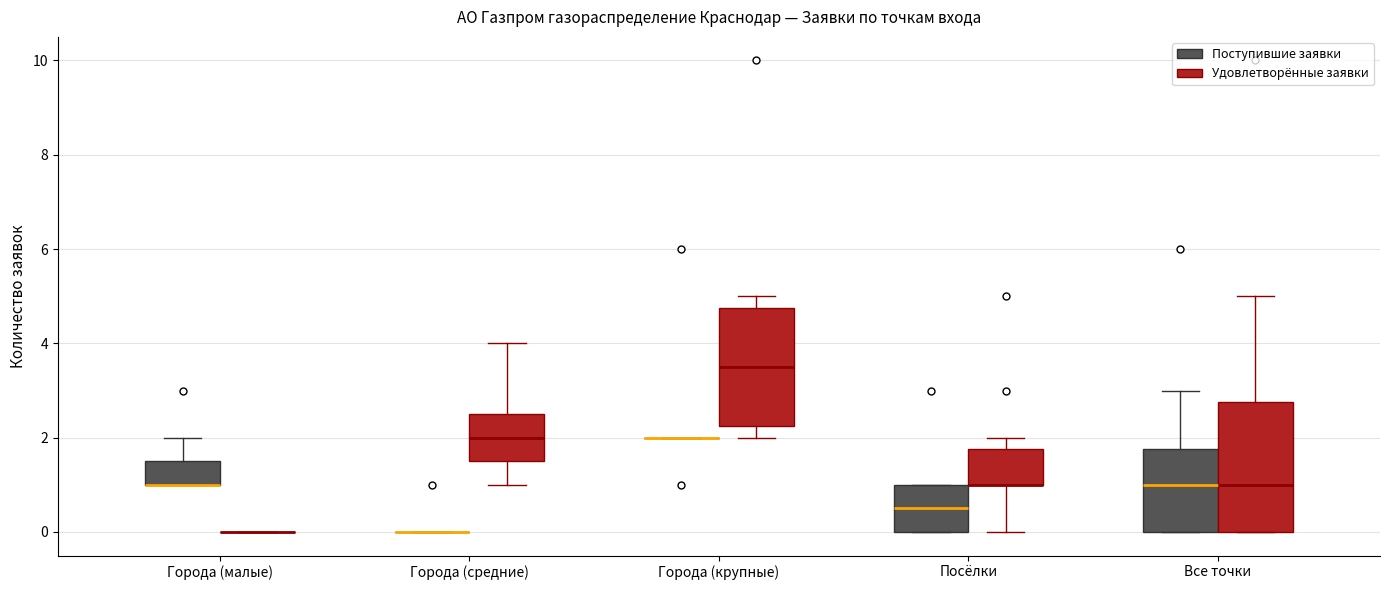

Reading left to right, transcribe this box plot: for each box, give where its median line is, the range the box spans, and where its two whiskers end, as read against the y-axis. The values are not printed on the chart, so give them approximately, as read against the axis.

Города (малые) (Поступившие заявки): median 1.0 (drawn on the box's lower edge), box 1.0 to 1.6, whiskers 1.0 to 2.0
Города (малые) (Удовлетворённые заявки): box collapsed to a line at 0.0, whiskers 0.0 to 0.0
Города (средние) (Поступившие заявки): box collapsed to a line at 0.0, whiskers 0.0 to 0.0
Города (средние) (Удовлетворённые заявки): median 2.0, box 1.6 to 2.6, whiskers 1.0 to 4.0
Города (крупные) (Поступившие заявки): box collapsed to a line at 2.0, whiskers 2.0 to 2.0
Города (крупные) (Удовлетворённые заявки): median 3.6, box 2.2 to 4.8, whiskers 2.0 to 5.0
Посёлки (Поступившие заявки): median 0.6, box 0.0 to 1.0, whiskers 0.0 to 1.0
Посёлки (Удовлетворённые заявки): median 1.0 (drawn on the box's lower edge), box 1.0 to 1.8, whiskers 0.0 to 2.0
Все точки (Поступившие заявки): median 1.0, box 0.0 to 1.8, whiskers 0.0 to 3.0
Все точки (Удовлетворённые заявки): median 1.0, box 0.0 to 2.8, whiskers 0.0 to 5.0